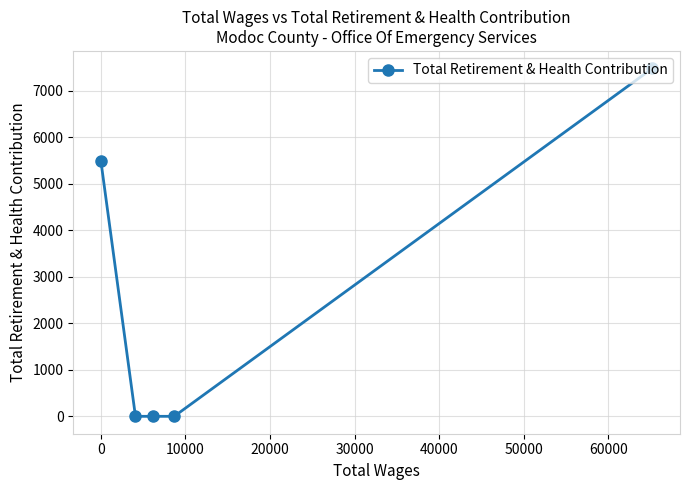

What is the average value?

2597